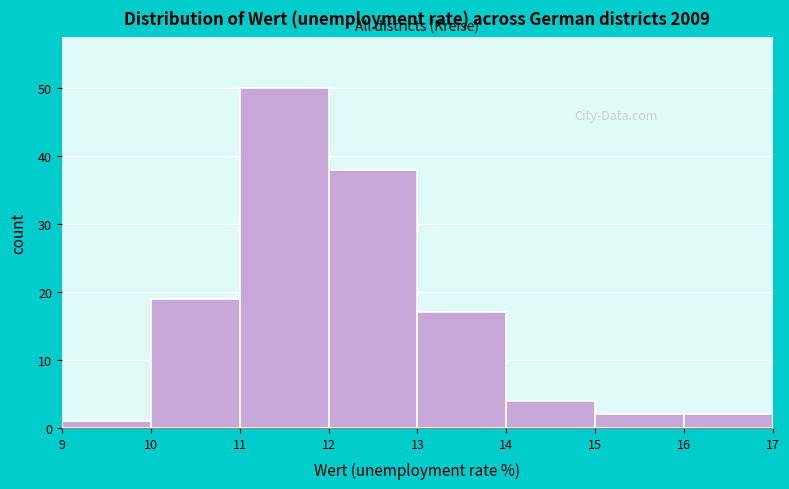

Reading left to right, list every bar in this chart as the range it spans on the x-axis followed by its height. The values are not printed on the chart, so give them approximately, as read against the axis.

9 to 10: 1
10 to 11: 19
11 to 12: 50
12 to 13: 38
13 to 14: 17
14 to 15: 4
15 to 16: 2
16 to 17: 2